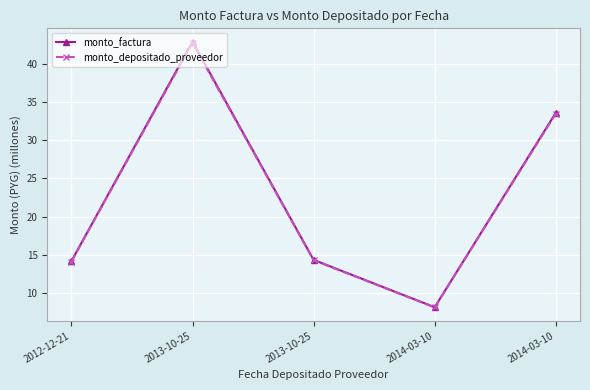

How many distinct data groups are displayed?

2